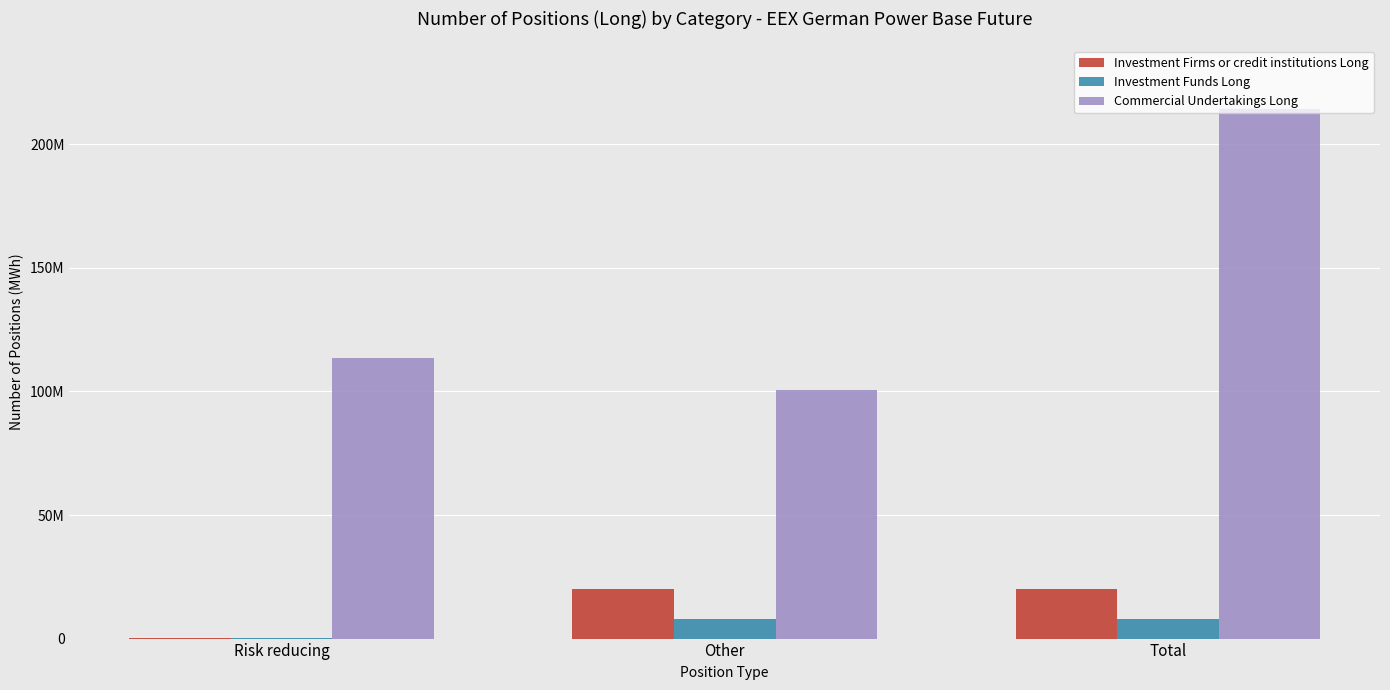

What is the difference between the maximum and second lowest values in the Commercial Undertakings Long series?

100613473